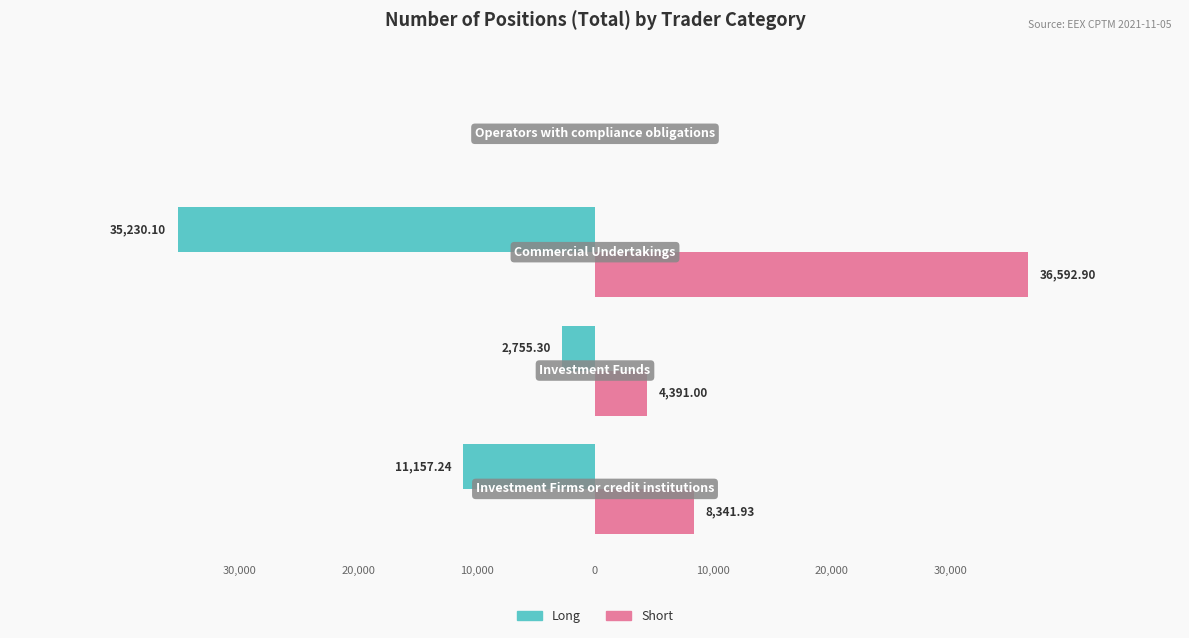

What are all the series names shown in the legend?

Long, Short